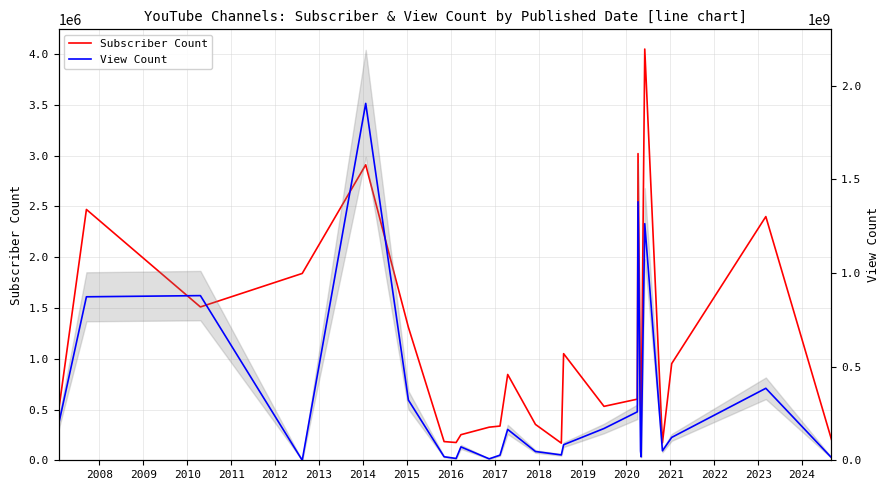

Is the value of Subscriber Count at 2023 greater than the value of View Count at 2009?

No